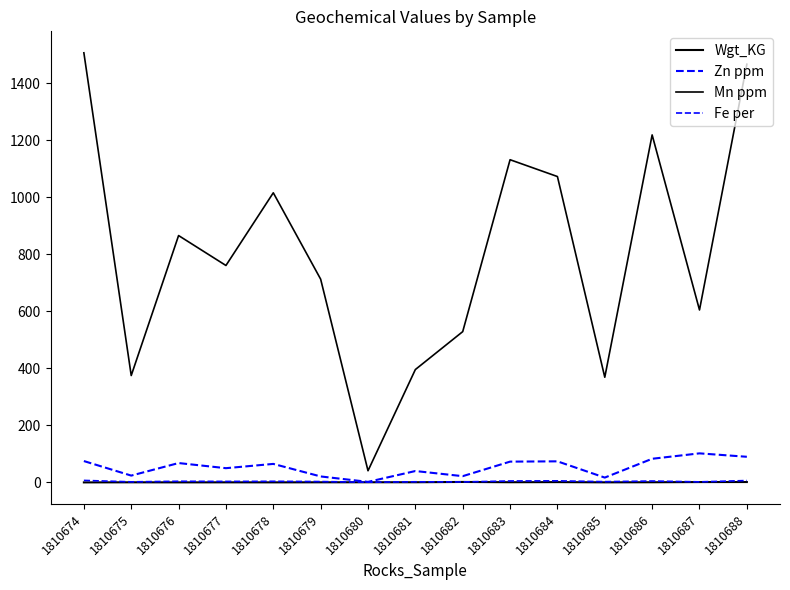

Which series has the largest total across all categories?

Mn ppm